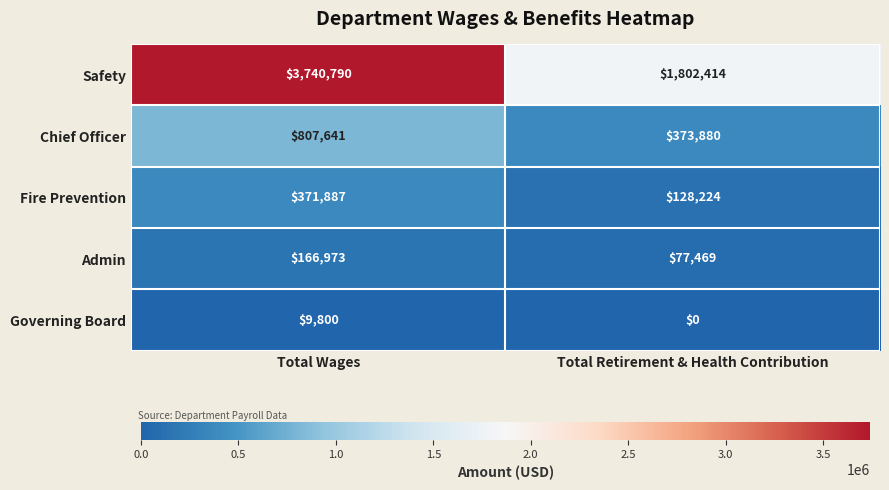

Reading right to left, transcribe all the data shown in this chart.

Safety: Total Retirement & Health Contribution=1802414	Total Wages=3740790
Chief Officer: Total Retirement & Health Contribution=373880	Total Wages=807641
Fire Prevention: Total Retirement & Health Contribution=128224	Total Wages=371887
Admin: Total Retirement & Health Contribution=77469	Total Wages=166973
Governing Board: Total Retirement & Health Contribution=0	Total Wages=9800